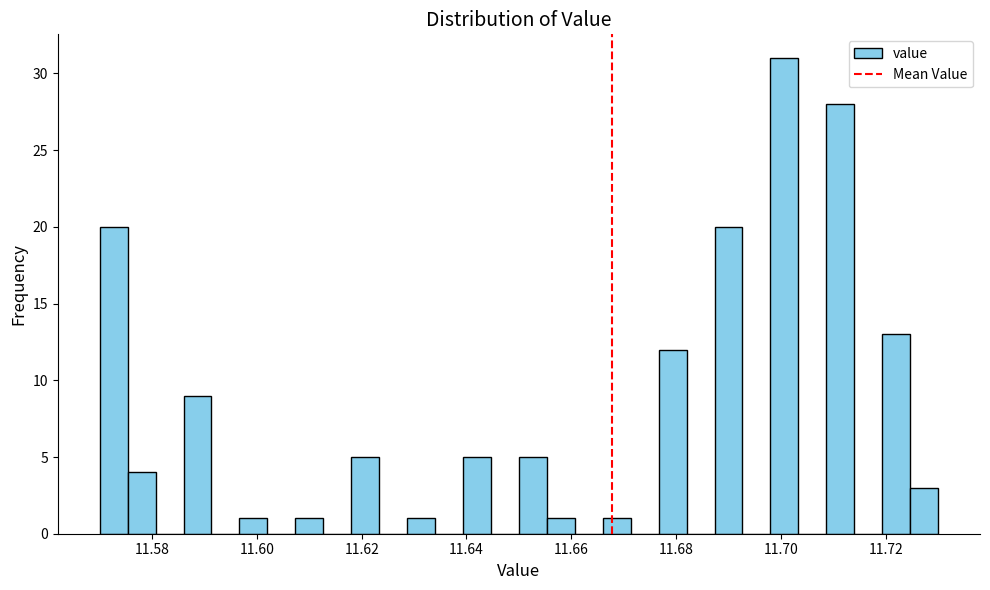

Read against the x-axis, roughly where is the centre of the tallest bar?

11.700